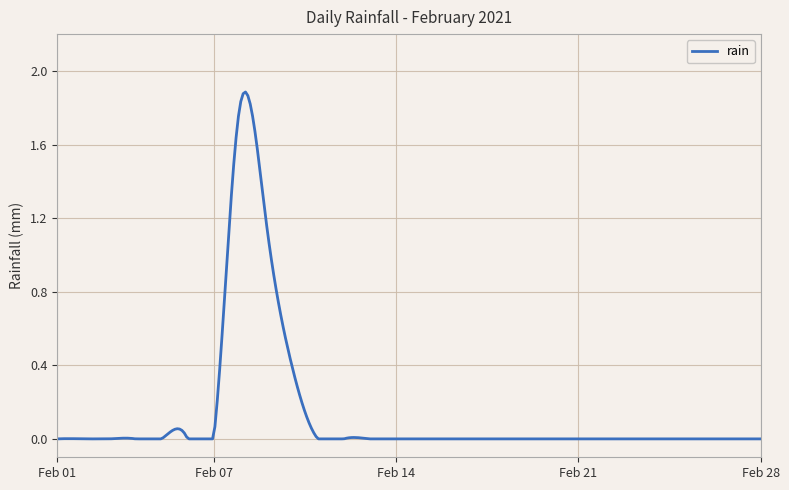

What is the difference between the second highest and second lowest values?

1.2